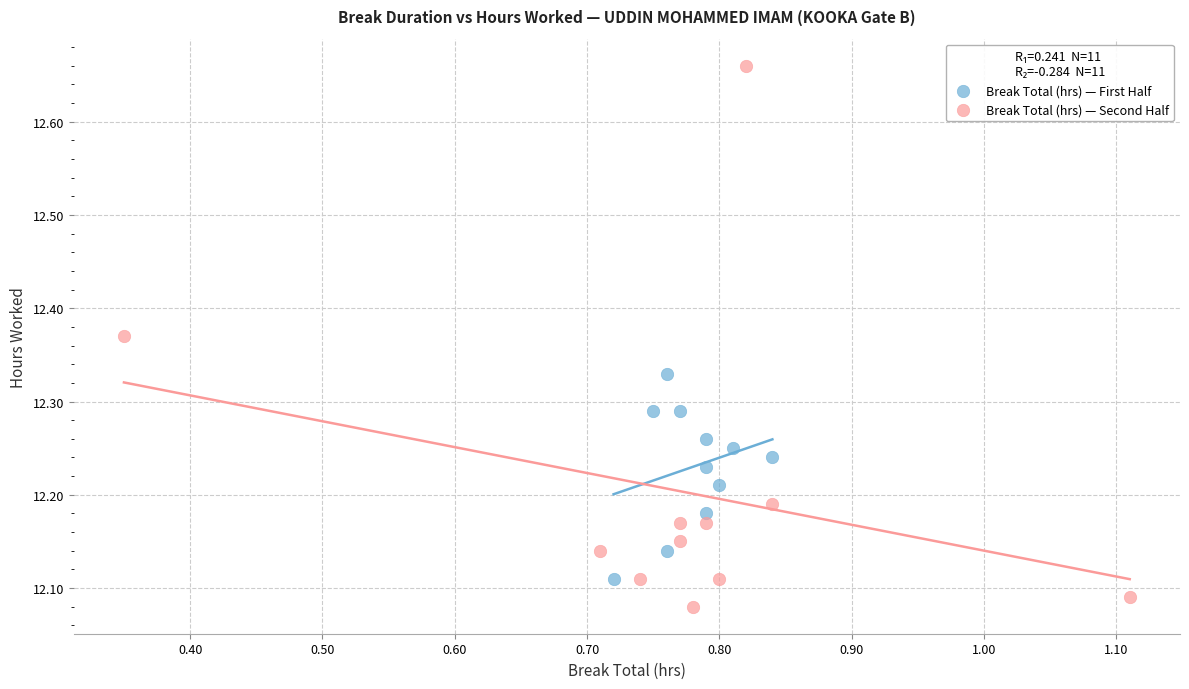

Which series contains the lowest Y value?

Break Total (hrs) — Second Half